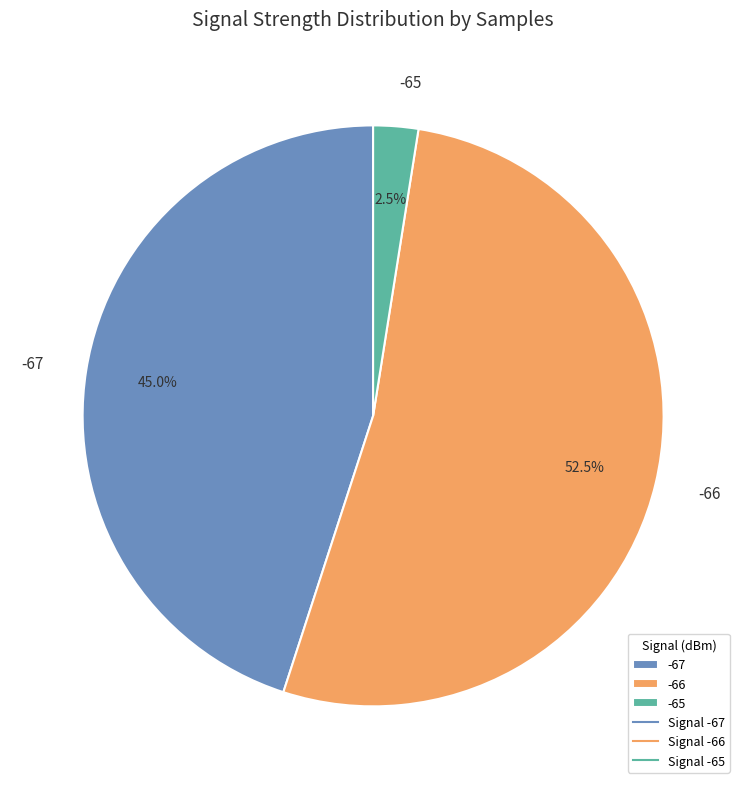

Rank the categories by value from lowest to highest.

-65, -67, -66